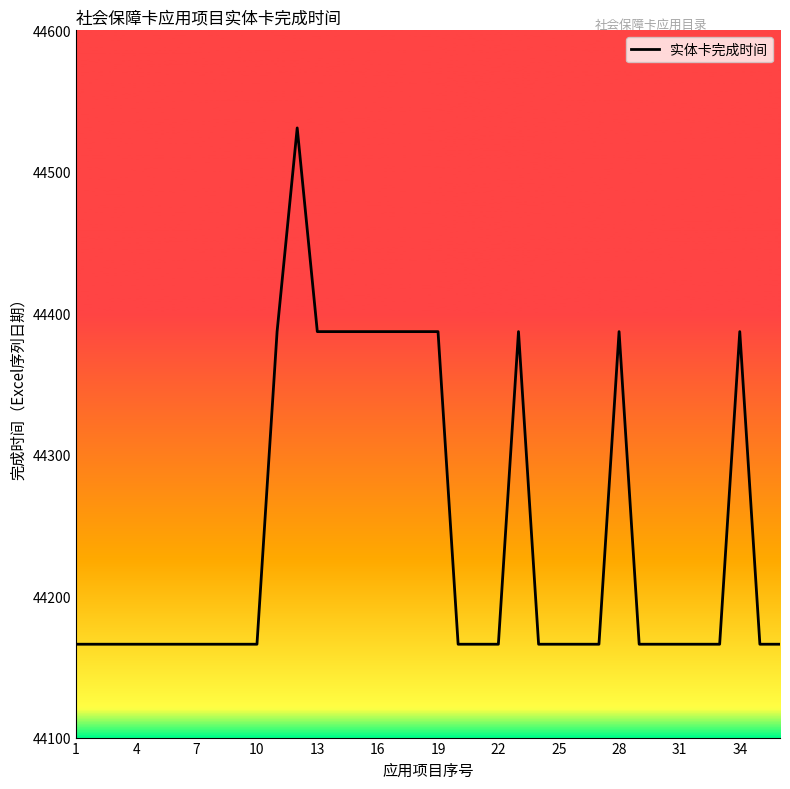

What is the maximum value shown in the chart?

44531